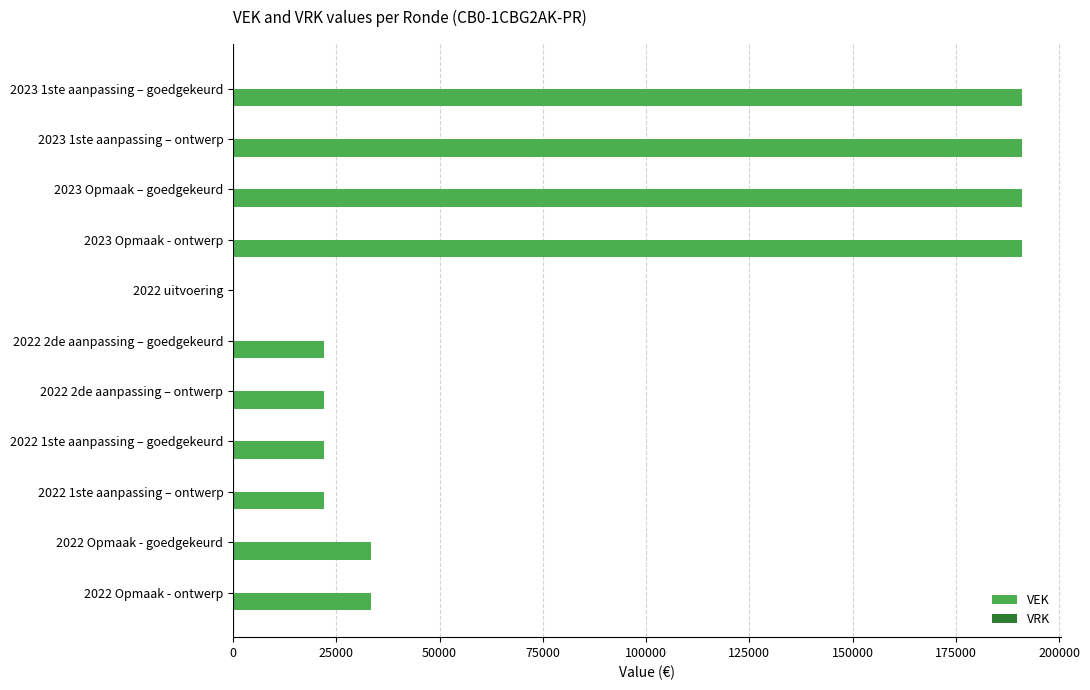

What is the maximum value shown in the chart?

191000